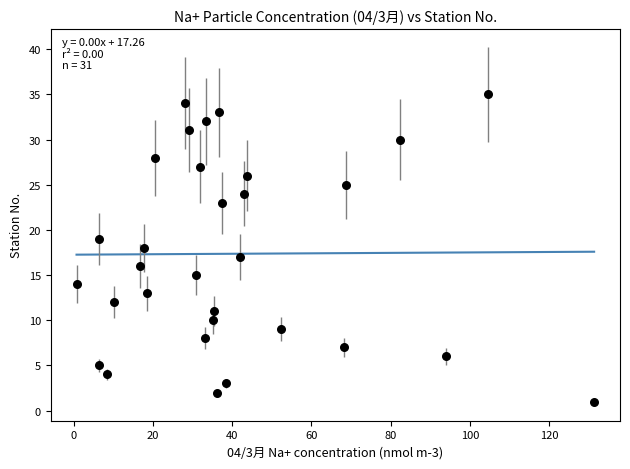

What is the range of Y values (max minus min)?

34